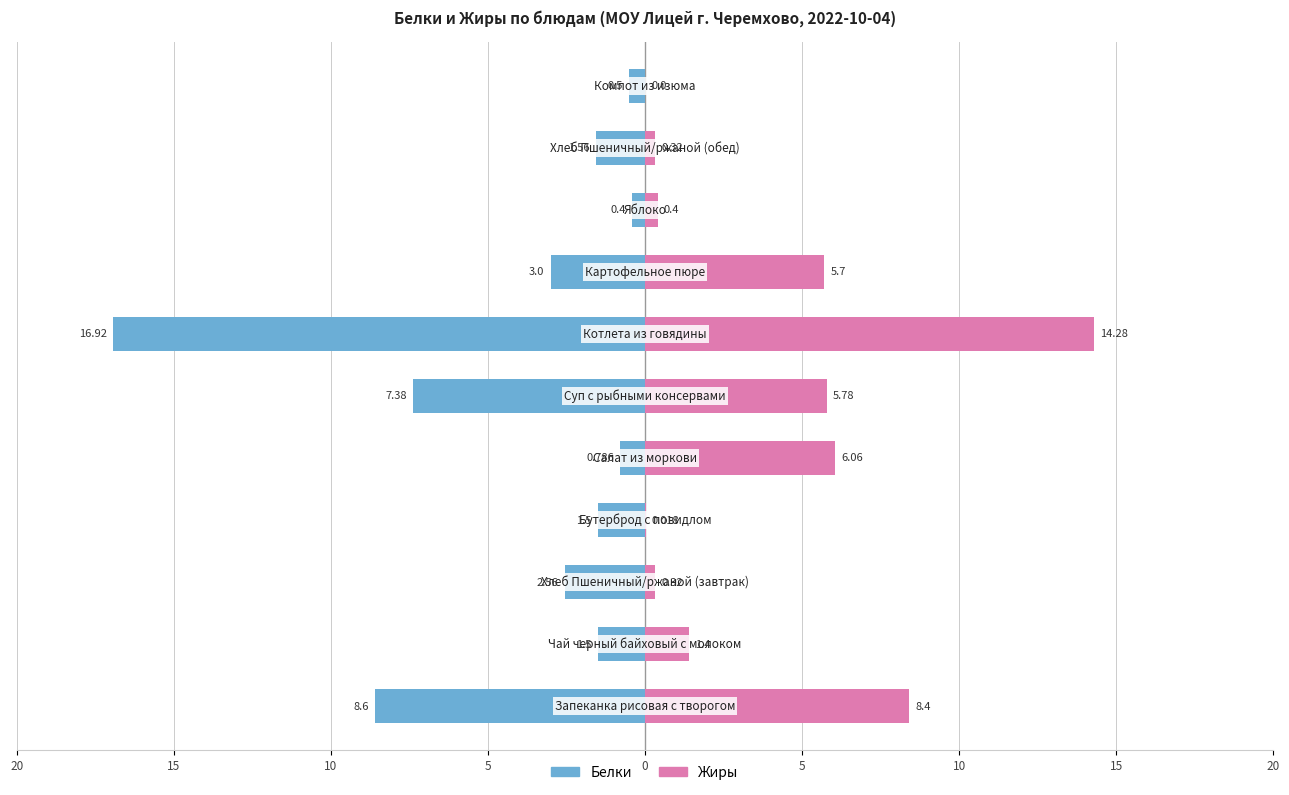

Rank the series at 9 from highest to lowest value.

Жиры, Белки